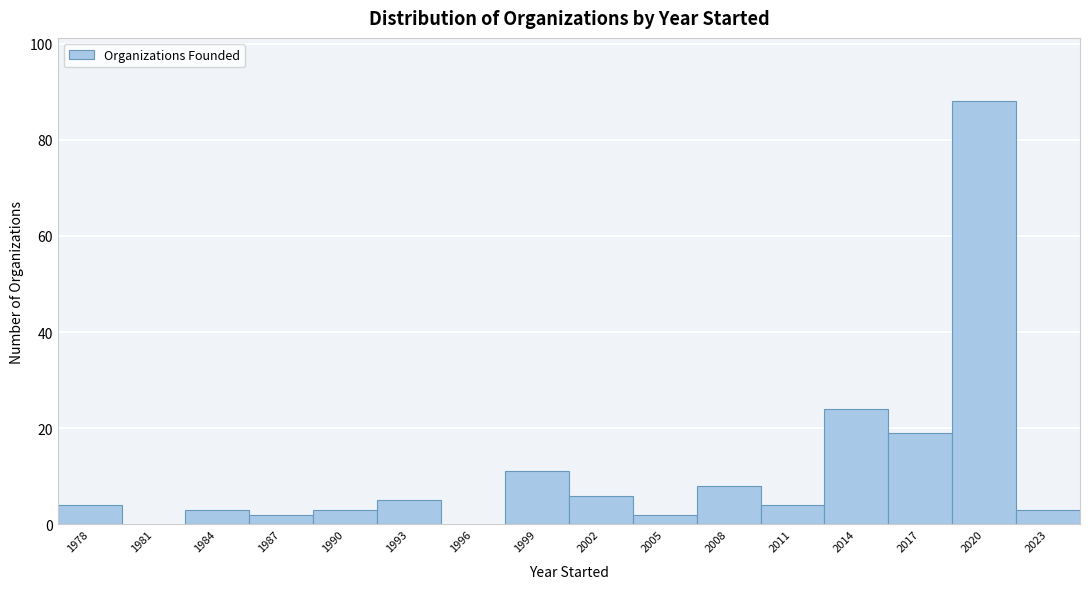

Reading left to right, list all the values displayed in this chart.

1978=4	1981=0	1984=3	1987=2	1990=3	1993=5	1996=0	1999=11	2002=6	2005=2	2008=8	2011=4	2014=24	2017=19	2020=88	2023=3